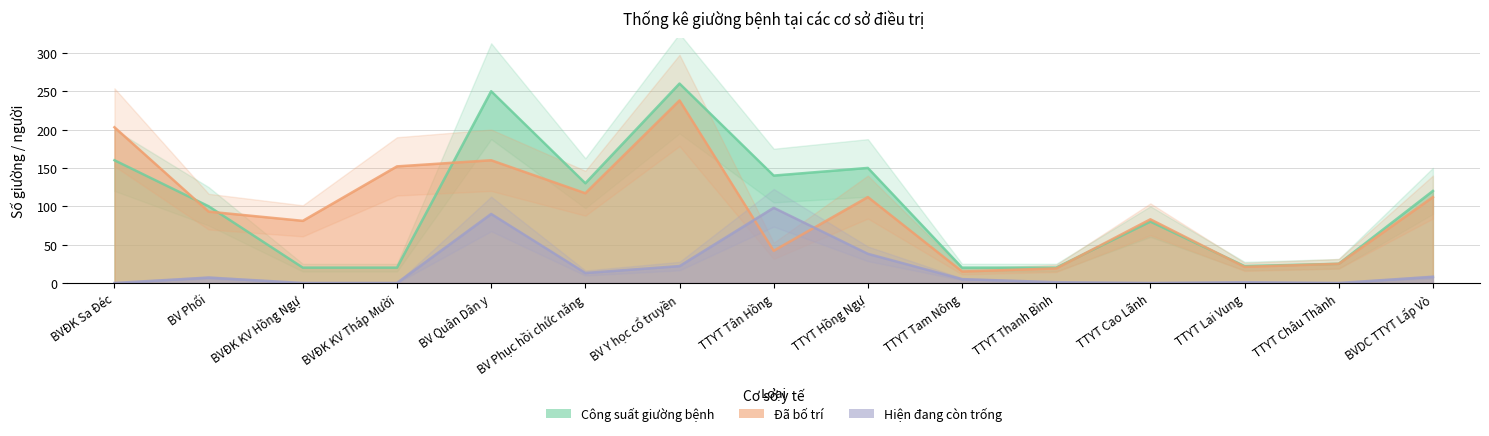

What are all the series names shown in the legend?

Công suất giường bệnh, Đã bố trí, Hiện đang còn trống